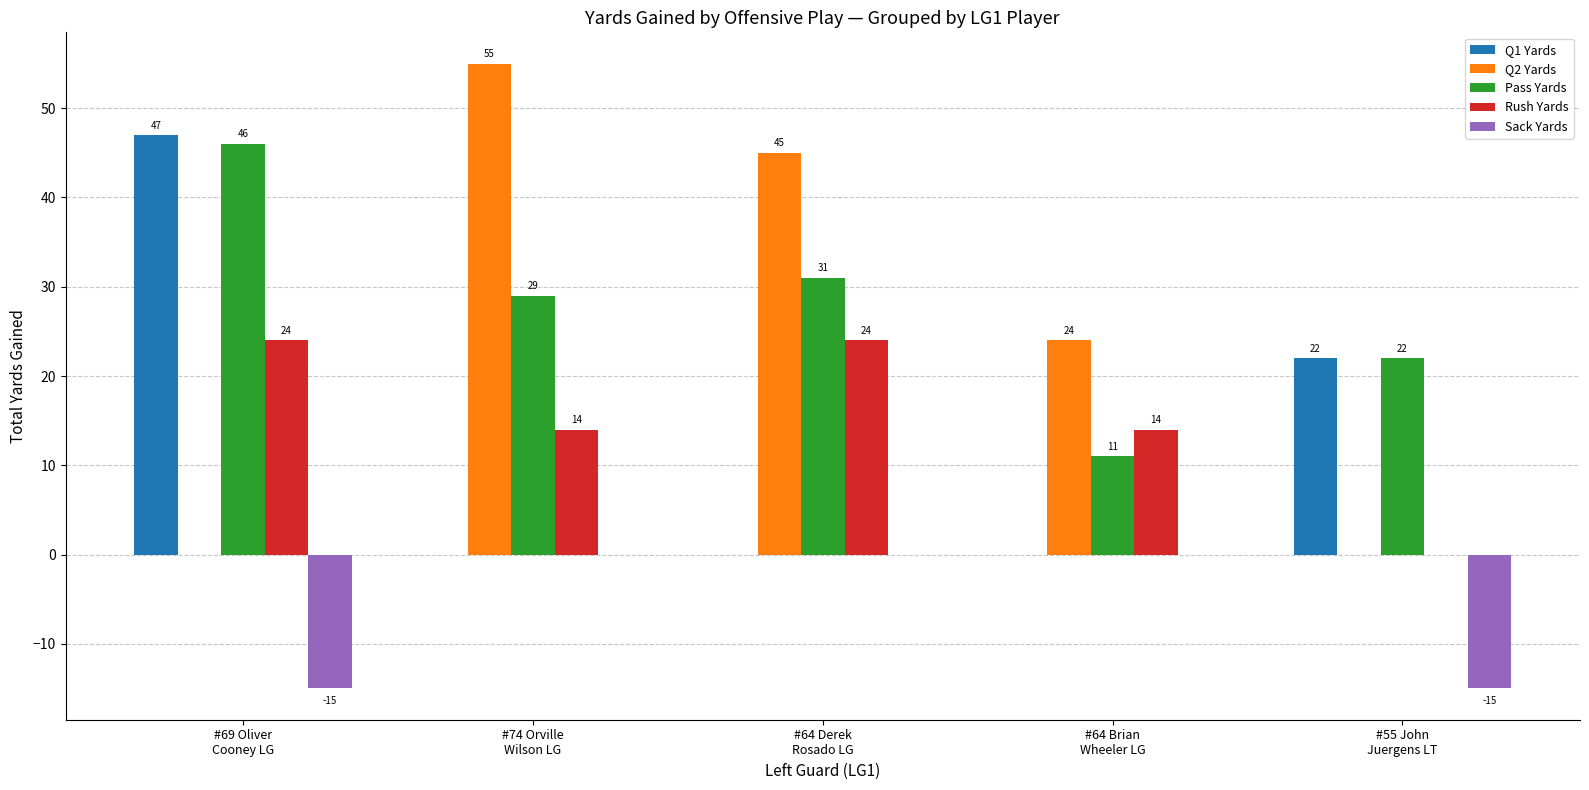

What is the highest value of the Rush Yards series?

24